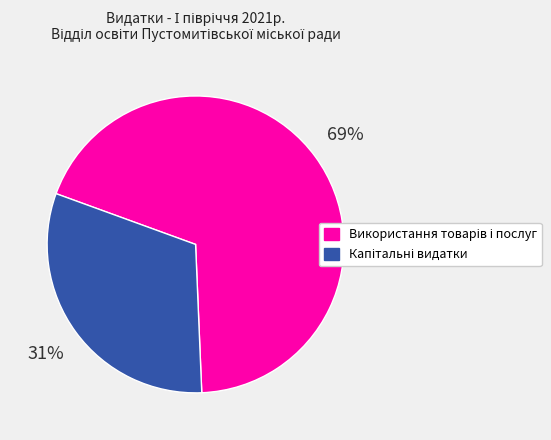

Does any single category account for the majority?

Yes